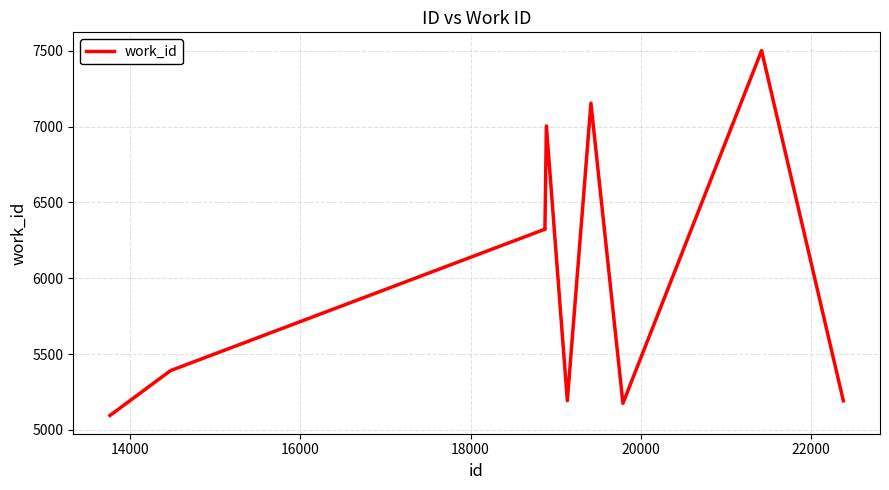

What is the difference between the maximum and minimum values?

2406